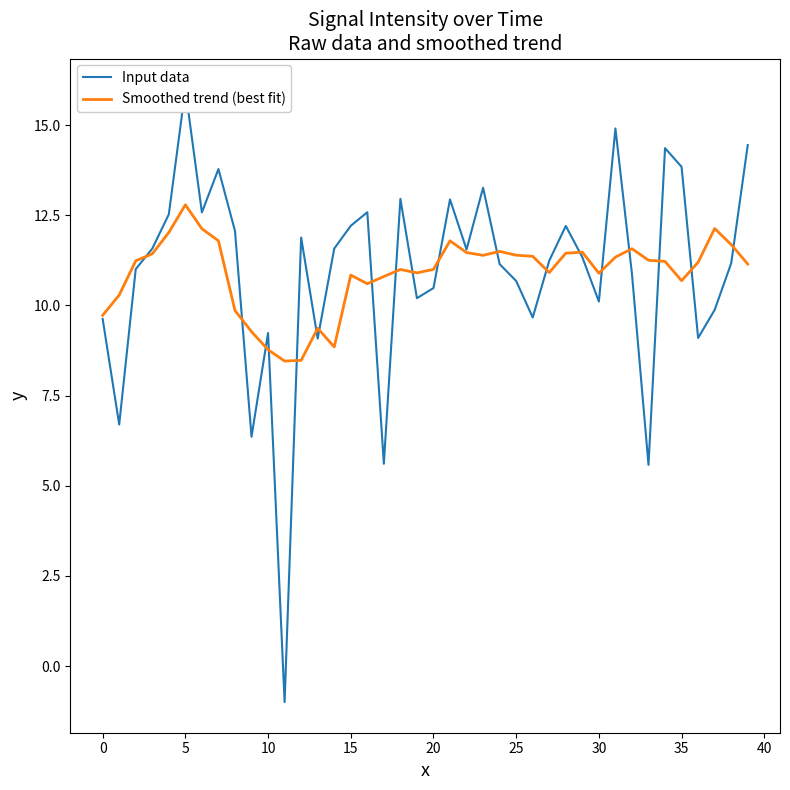

What is the value of the Input data point at the 26th from the left?

12.6